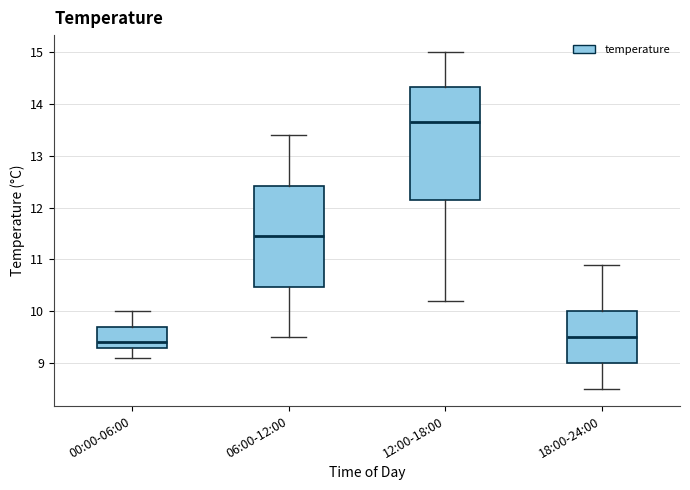

Reading left to right, transcribe this box plot: for each box, give where its median line is, the range the box spans, and where its two whiskers end, as read against the y-axis. The values are not printed on the chart, so give them approximately, as read against the axis.

00:00-06:00: median 9.4, box 9.3 to 9.7, whiskers 9.1 to 10.0
06:00-12:00: median 11.5, box 10.5 to 12.4, whiskers 9.5 to 13.4
12:00-18:00: median 13.7, box 12.2 to 14.3, whiskers 10.2 to 15.0
18:00-24:00: median 9.5, box 9.0 to 10.0, whiskers 8.5 to 10.9